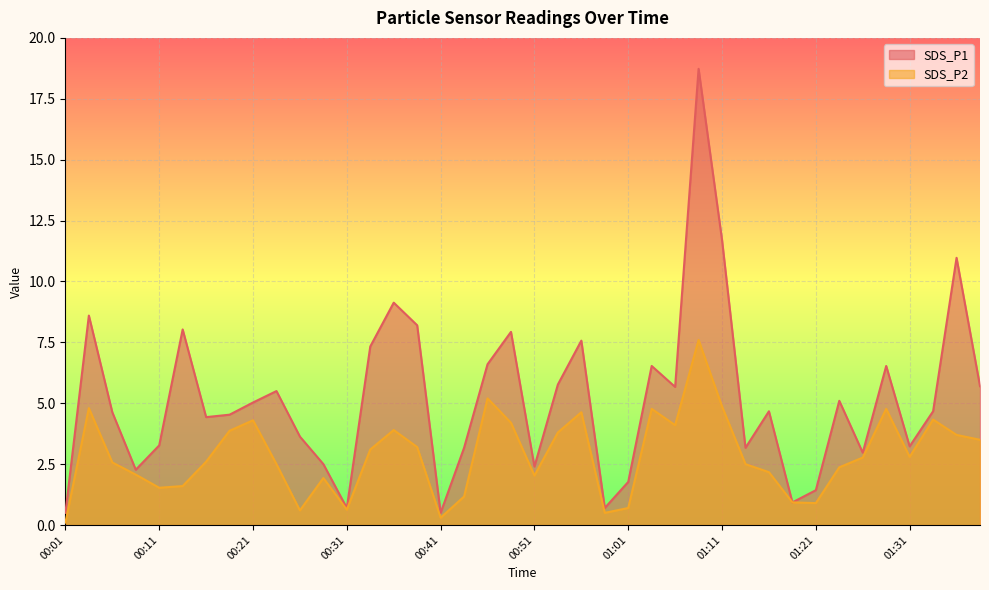

True or false: SDS_P1 and SDS_P2 cross at least once.

False